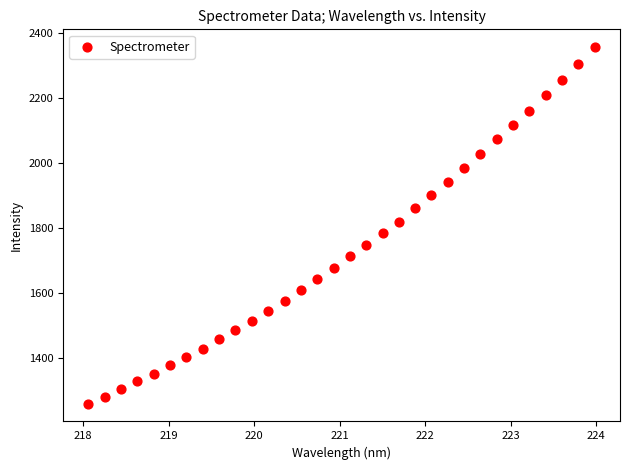

What is the range of Y values (max minus min)?

1098.3